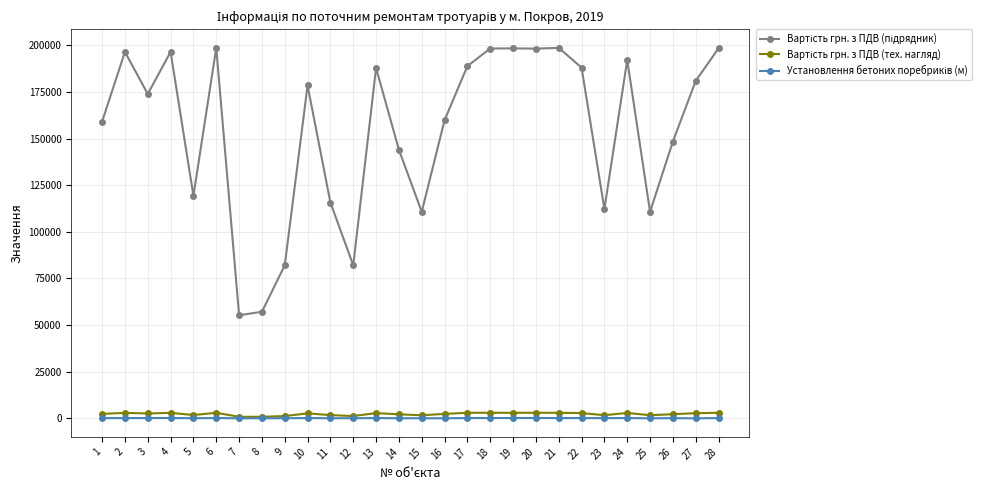

What is the spread (max minus min) of values at 24?

191943.6